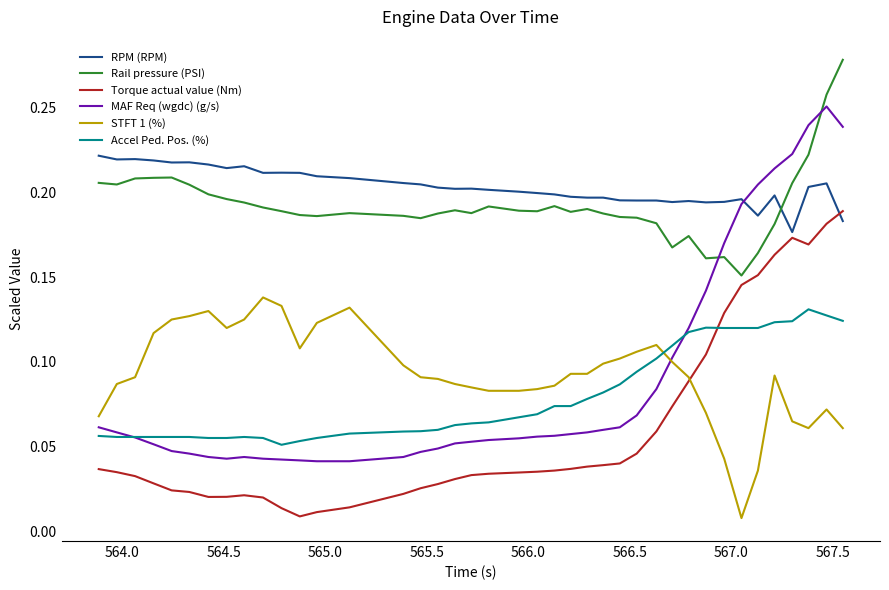

Which series has the largest range (max minus min)?

MAF Req (wgdc) (g/s)